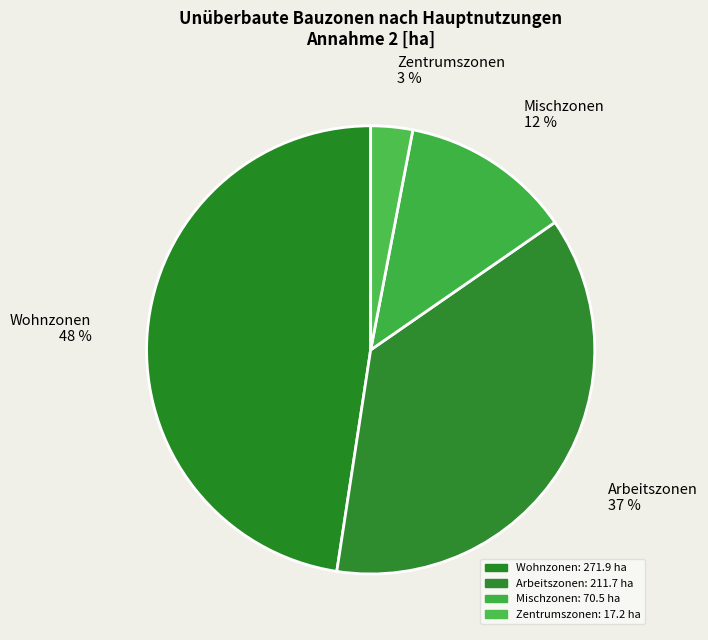

What is the smallest slice in the pie chart?

Zentrumszonen